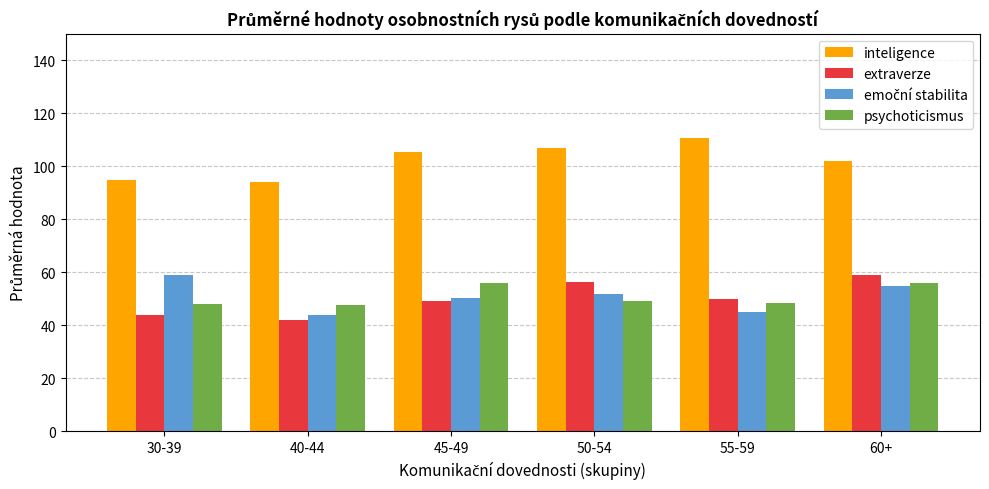

True or false: extraverze has a value of 23.3 at 50-54.

False